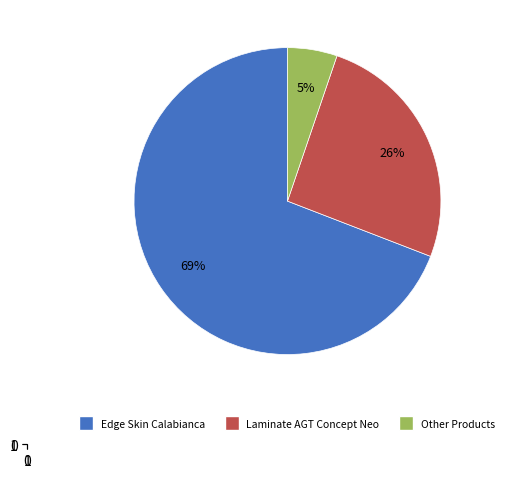

To the nearest percent, what is the average slice percentage?

33%